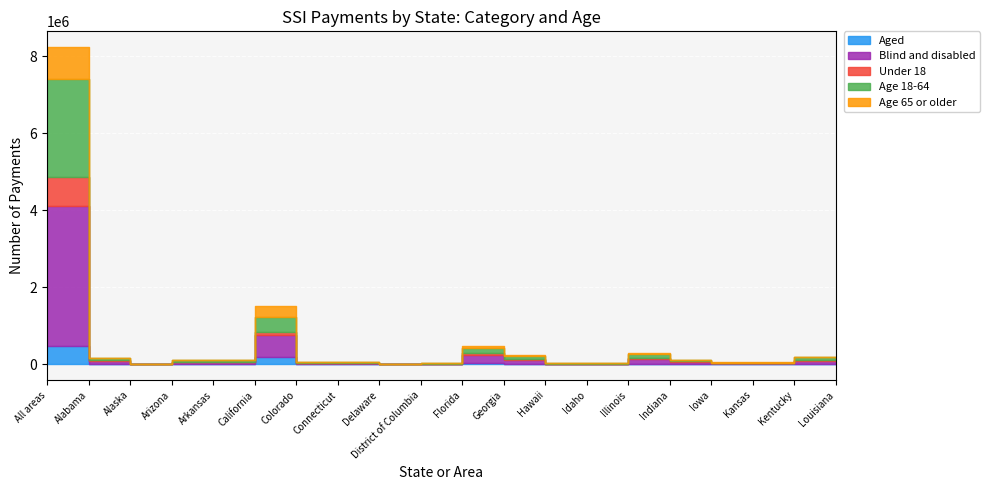

True or false: Age 18-64 and Age 65 or older intersect in this chart.

False